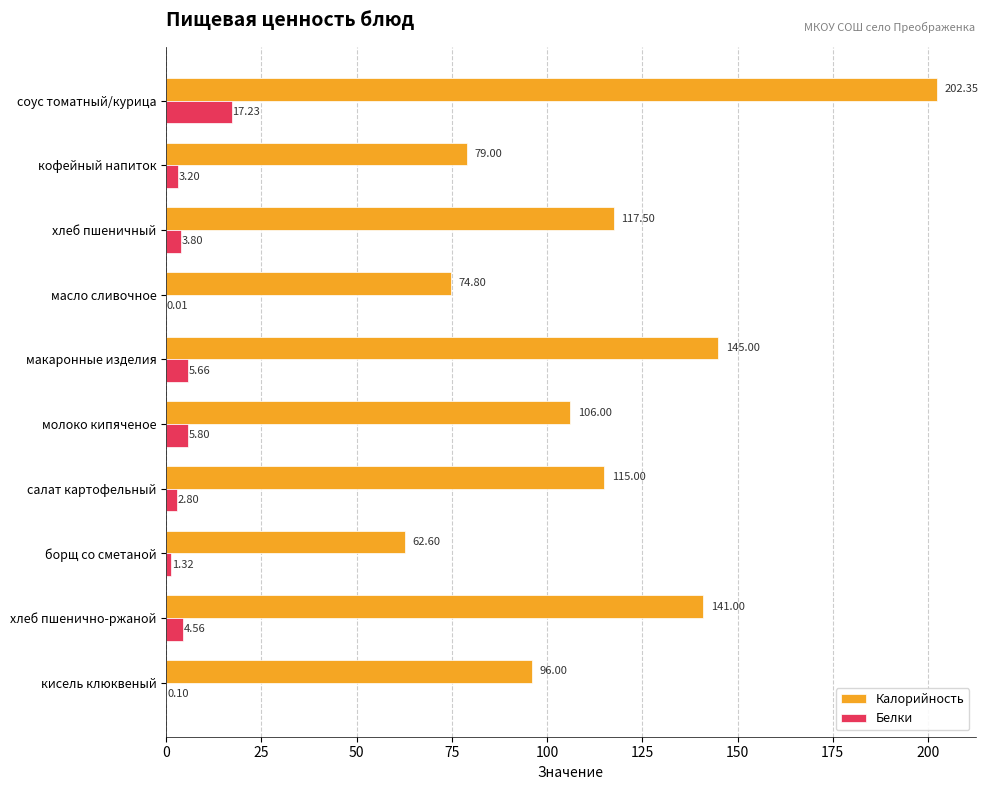

Which category has the highest value across all series?

соус томатный/курица